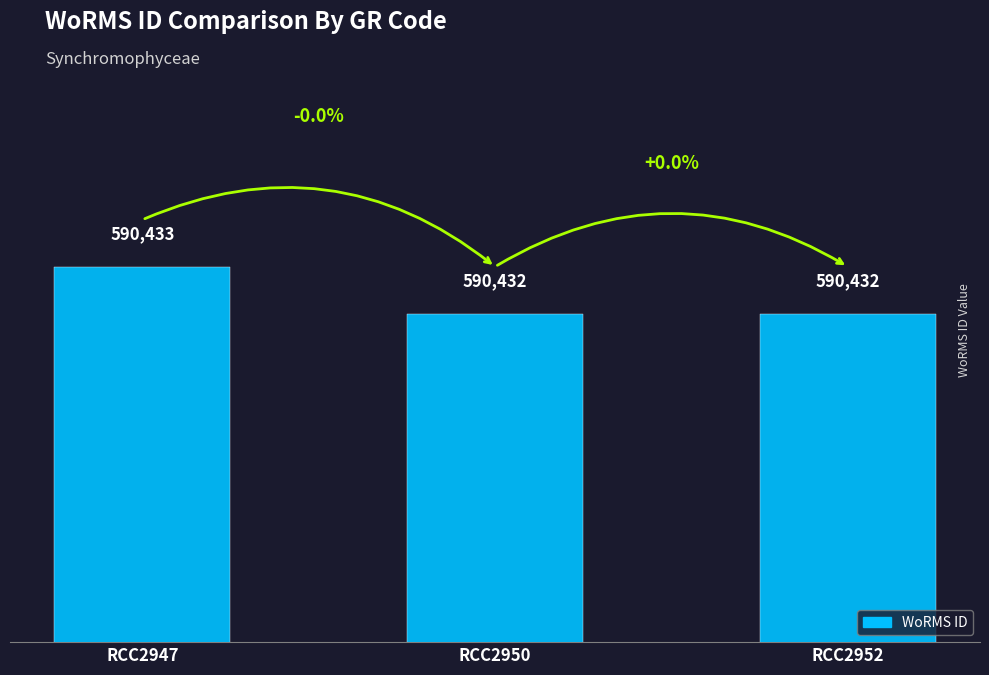

Is it true that the value at RCC2952 is 590432?

True